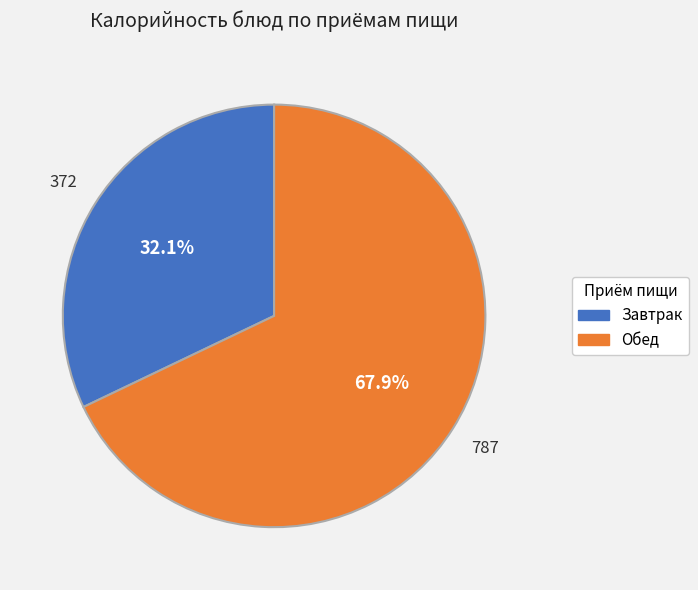

Count the number of slices in the pie.

2